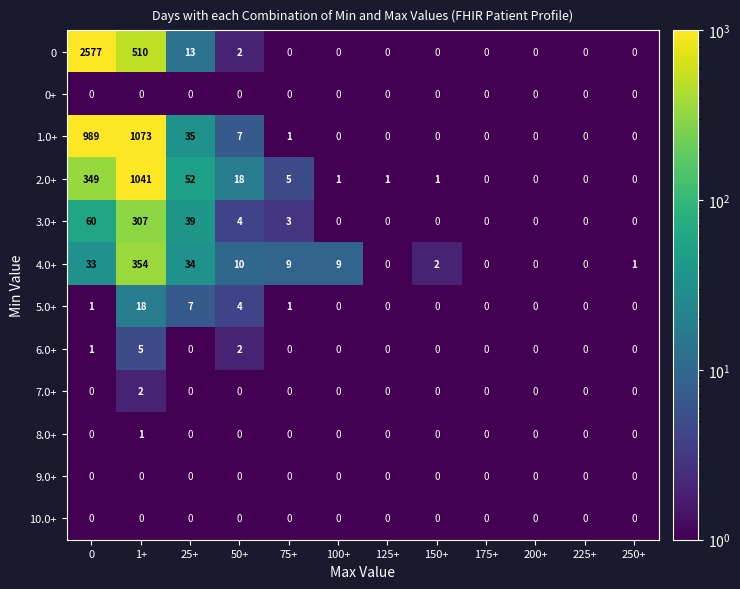

Which category has the highest value in the 4.0+ series?

1+